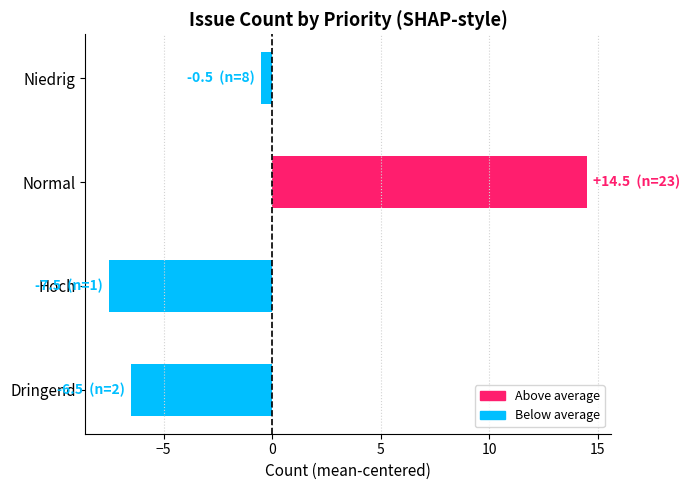

What is the difference between the maximum and minimum values?

22.0